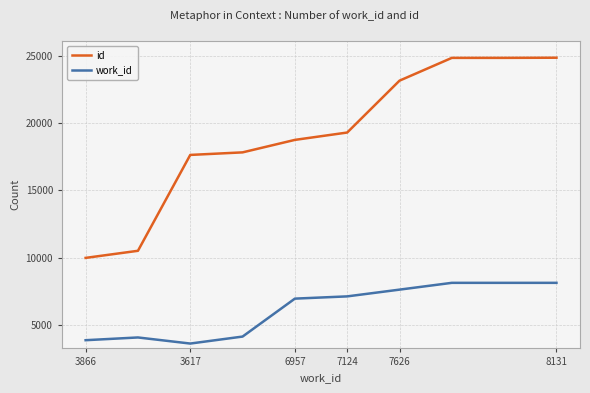

Which series has the widest spread of values?

id